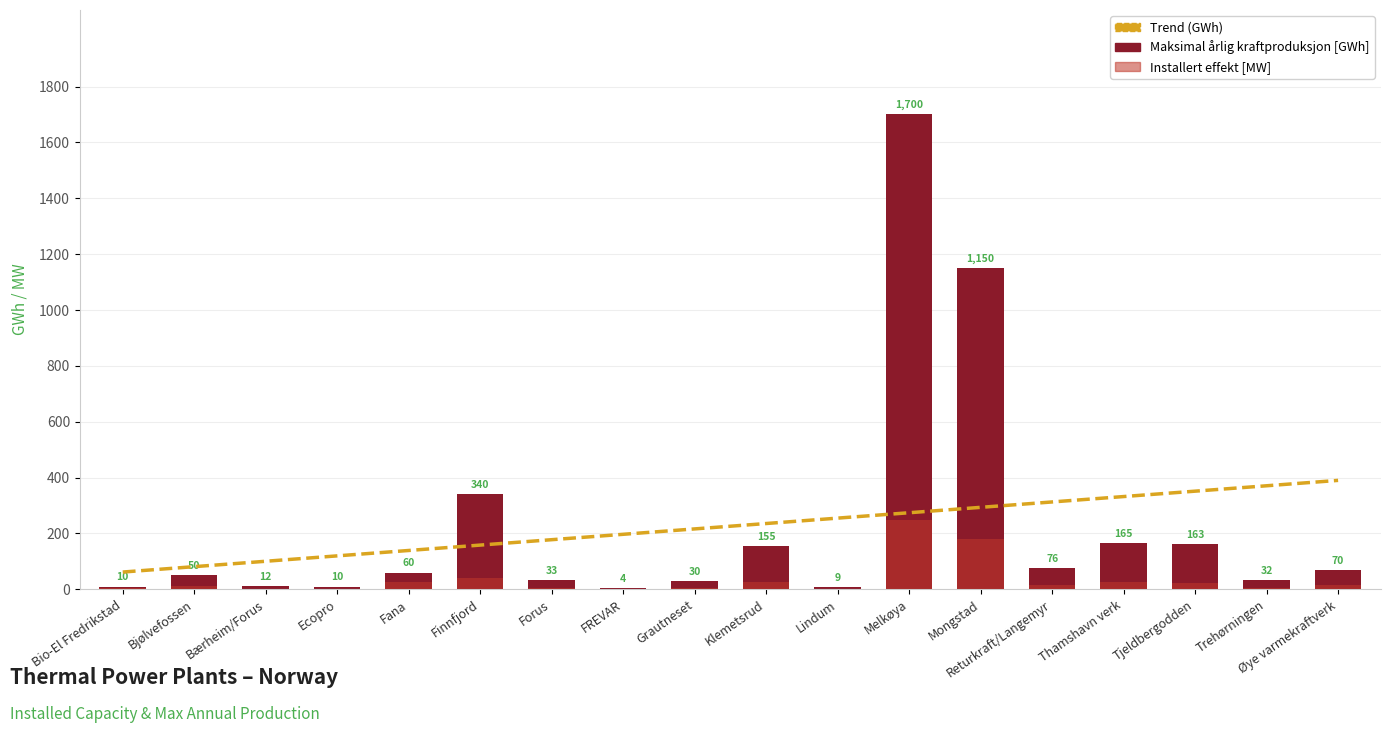

What are all the series names shown in the legend?

Trend (GWh), Maksimal årlig kraftproduksjon [GWh], Installert effekt [MW]